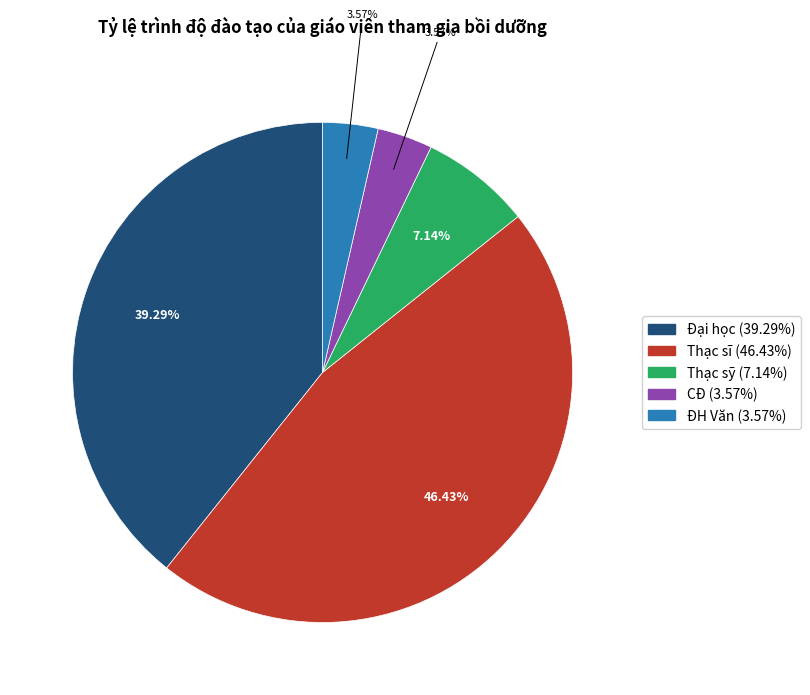

Approximately how many times larger is the value at Thạc sĩ compared to Đại học?

1.2